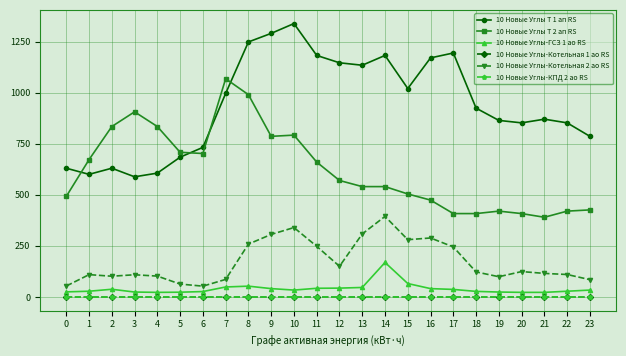

List the labels in order of 10 Новые Углы-Котельная 2 ао RS value, smallest first.

6, 0, 5, 23, 7, 19, 2, 4, 3, 1, 22, 21, 18, 20, 12, 17, 11, 8, 15, 16, 9, 13, 10, 14